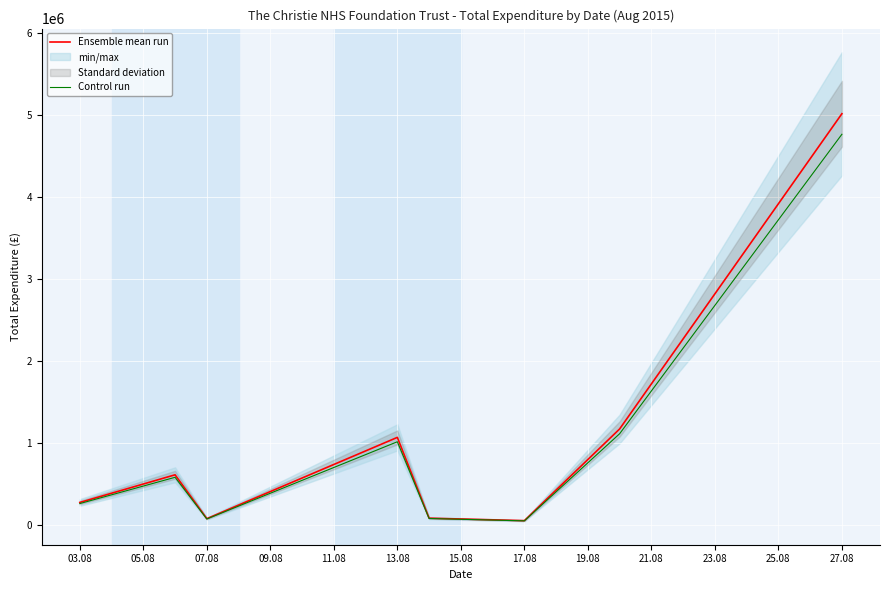

Is the value of Ensemble mean run at 27.08 greater than the value of Control run at 07.08?

Yes